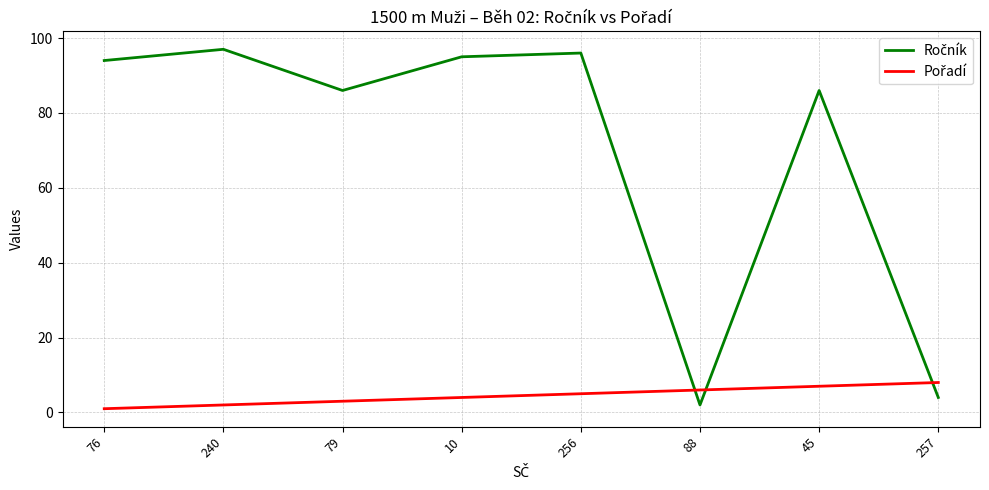

What position from the left is 76?

1